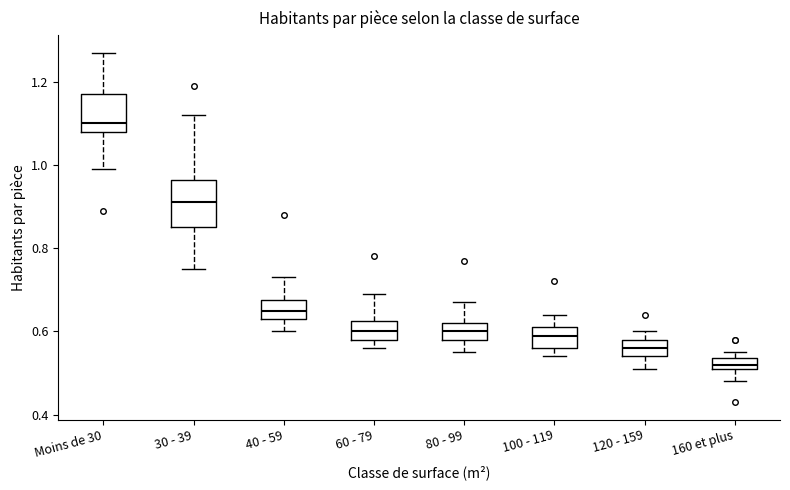

Where is the lower edge of the box for 100 - 119 on the y-axis? The values are not printed on the chart, so give them approximately, as read against the axis.

0.56